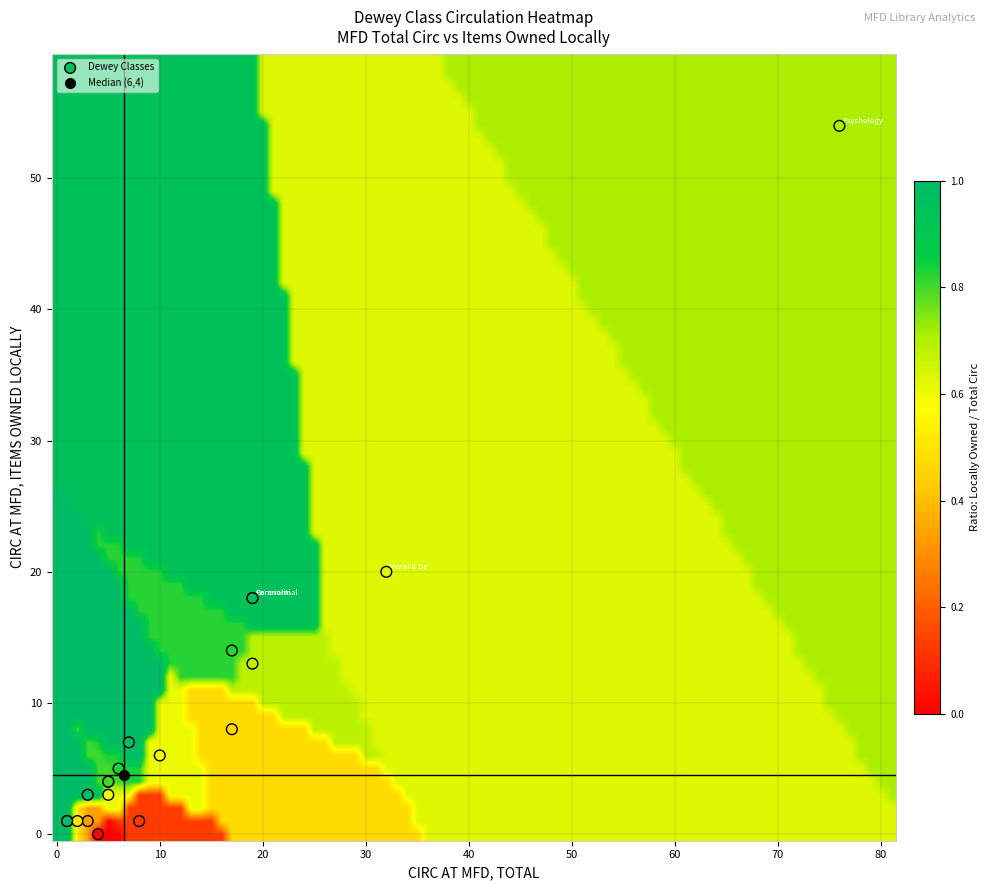

What Y value in the scatter plot is closest to 27?

20